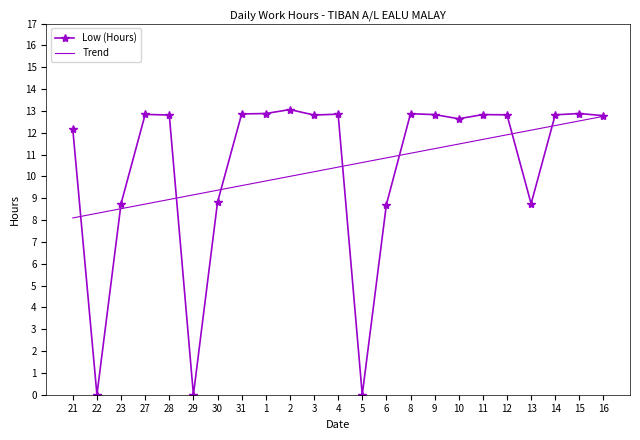

What is the approximate value of Low (Hours) at 23?

8.8